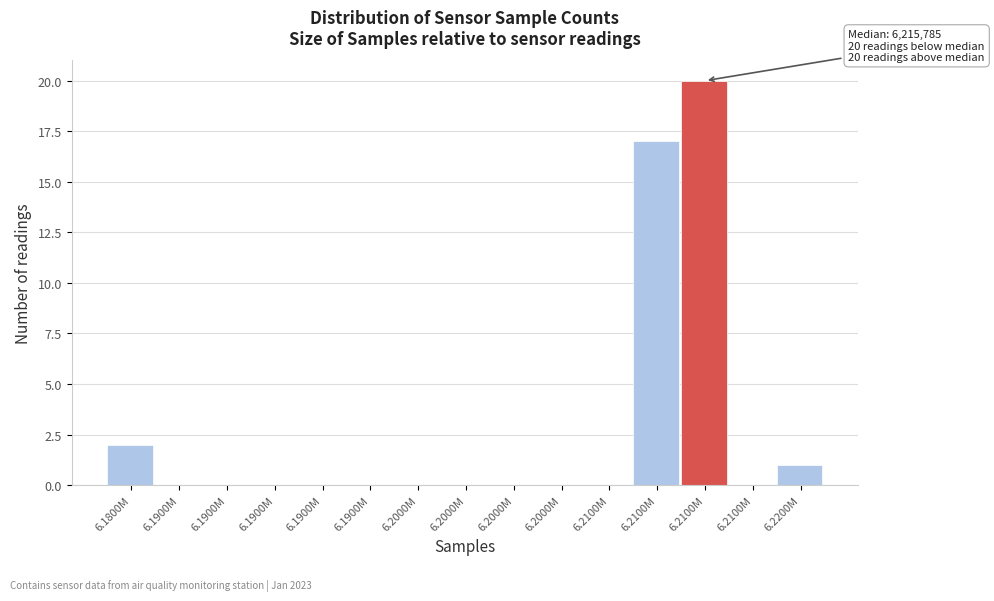

Count the number of data series in this chart.

1